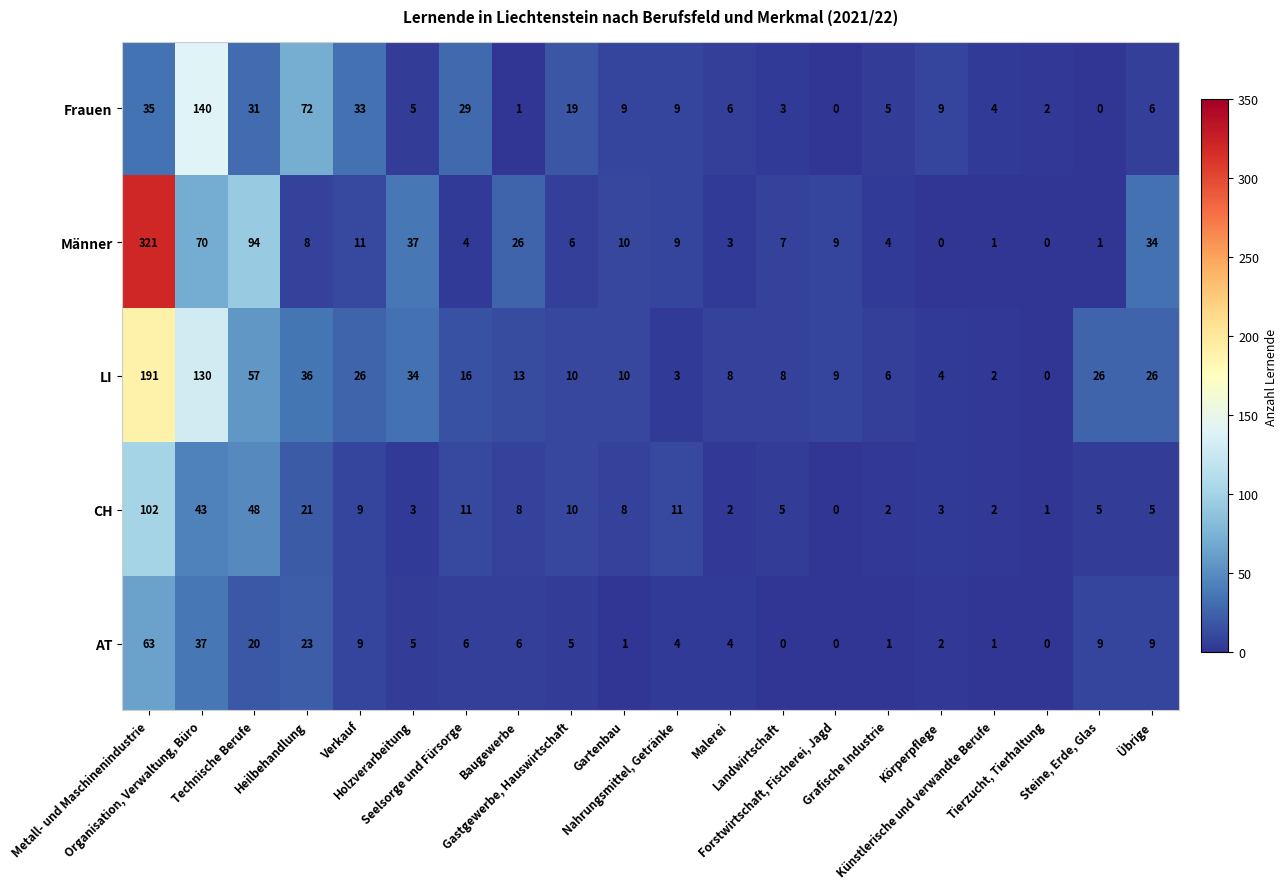

Which series has the widest spread of values?

Männer